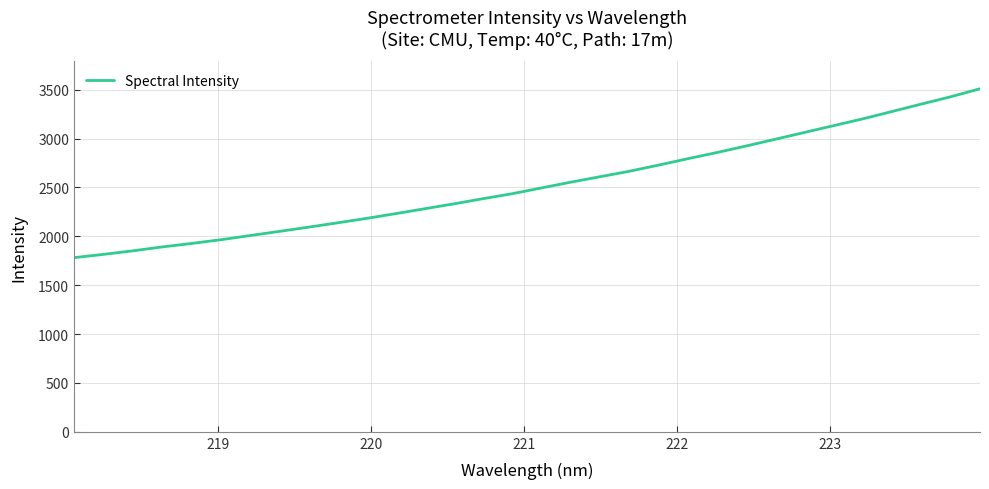

What is the maximum value shown in the chart?

3510.0